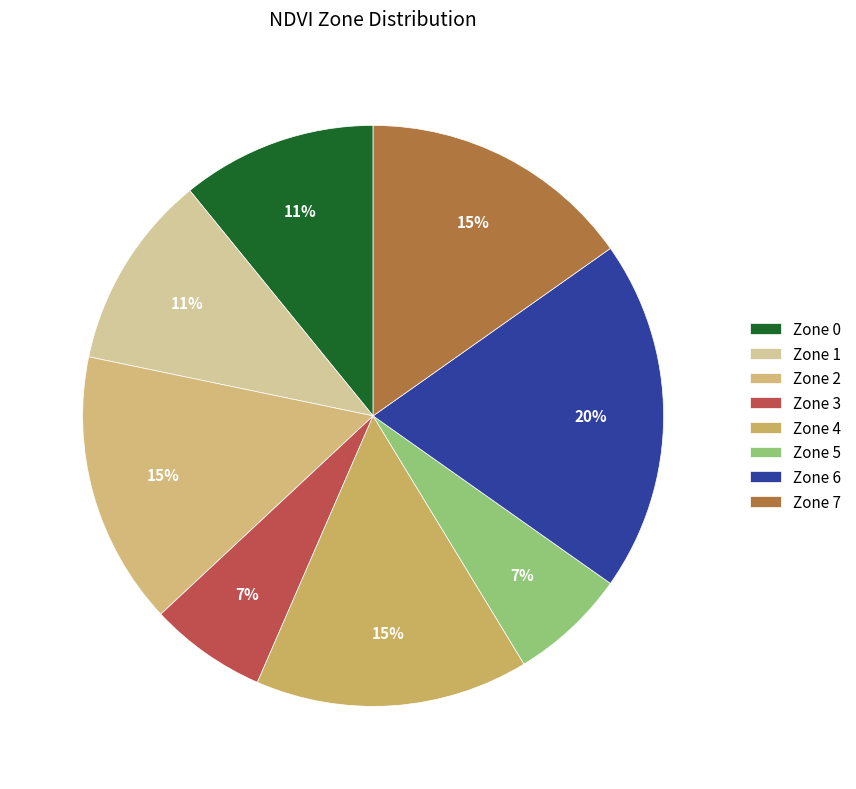

Count the number of slices in the pie.

8